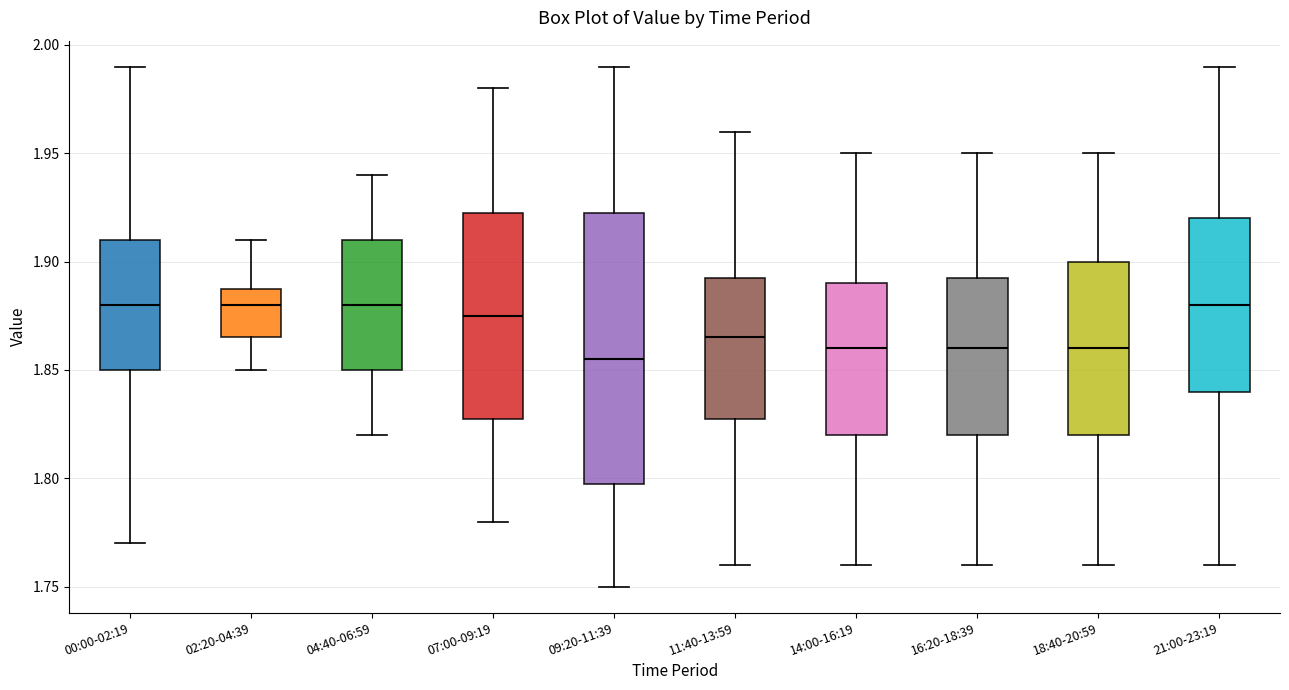

Where does the median line of the box for 07:00-09:19 sit on the y-axis? The values are not printed on the chart, so give them approximately, as read against the axis.

1.875